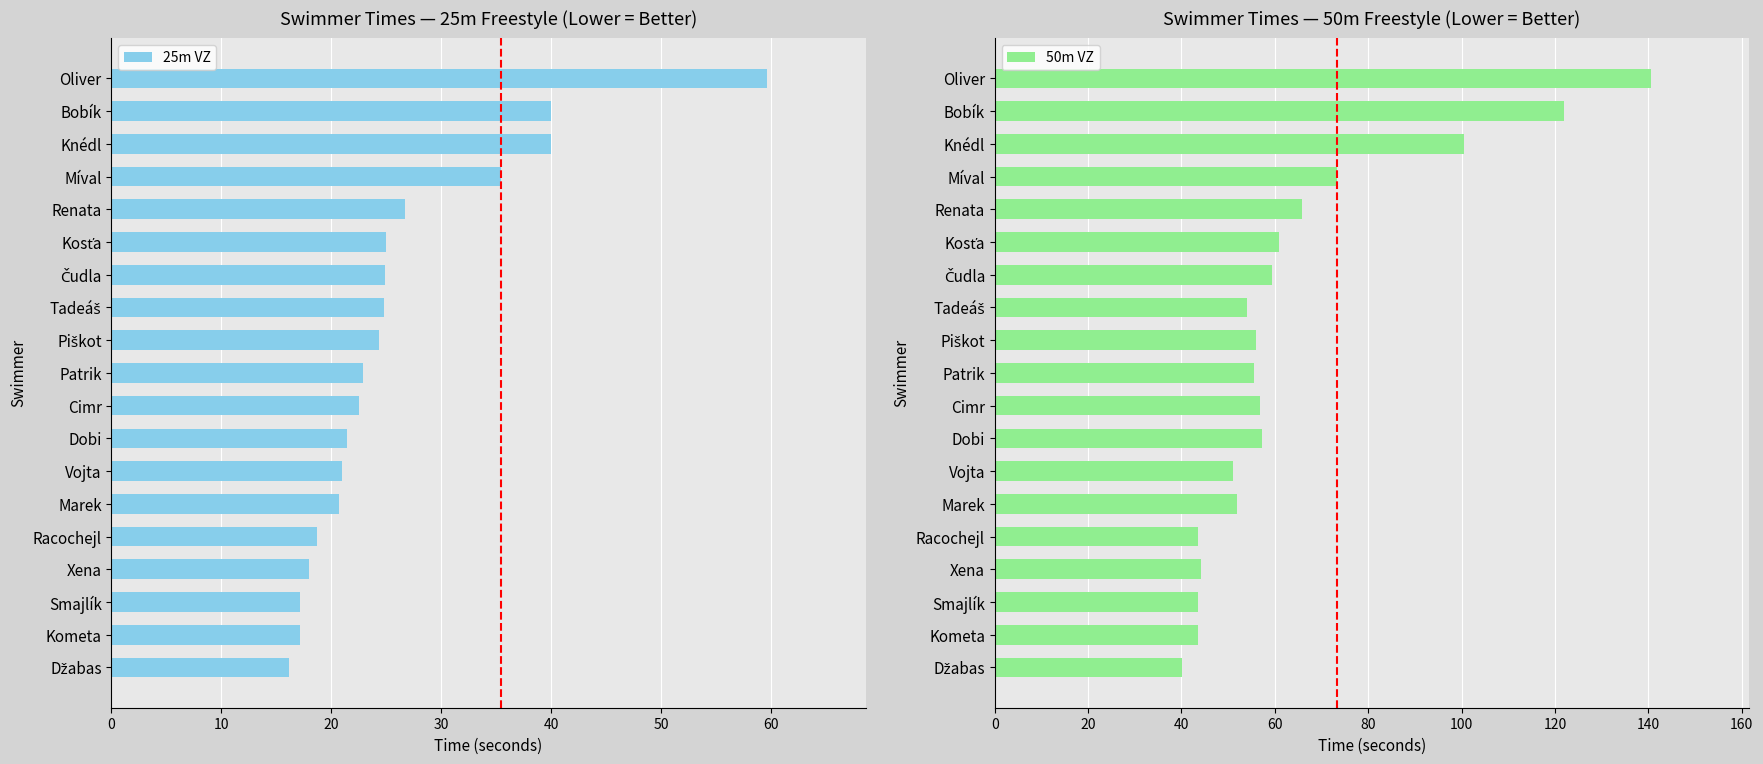

Reading right to left, list all the values displayed in this chart.

25m VZ: 59.7	40.0	40.0	35.5	26.7	25.0	24.9	24.8	24.4	22.9	22.5	21.4	21.0	20.7	18.7	18.0	17.2	17.2	16.1
50m VZ: 140.5	121.8	100.5	73.4	65.8	61.0	59.5	54.0	56.0	55.4	56.9	57.2	51.0	51.9	43.5	44.1	43.5	43.6	40.2